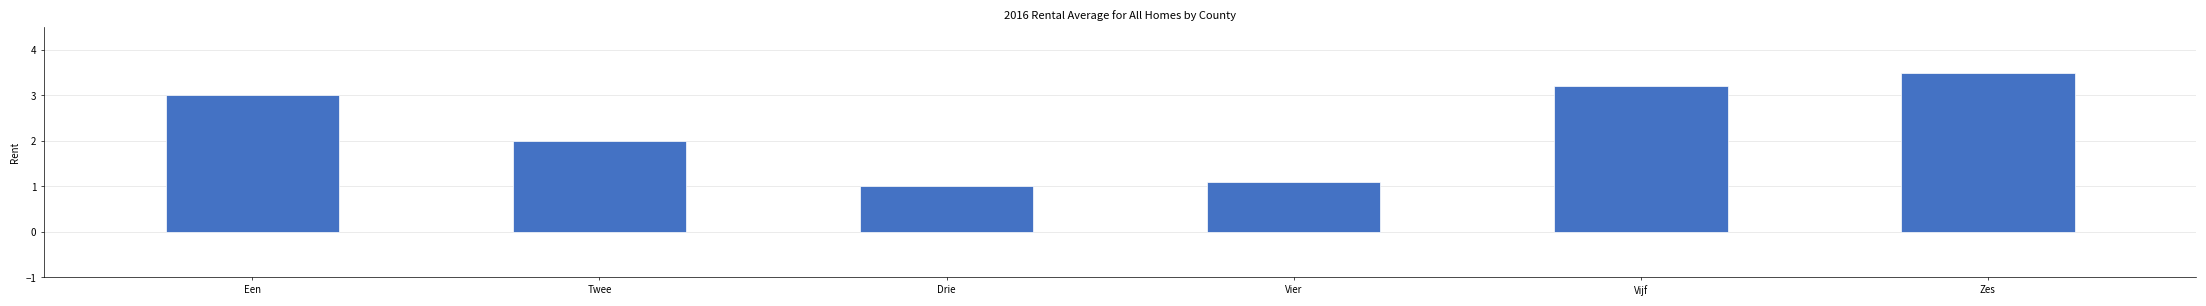

Rank the categories by value from lowest to highest.

Drie, Vier, Twee, Een, Vijf, Zes